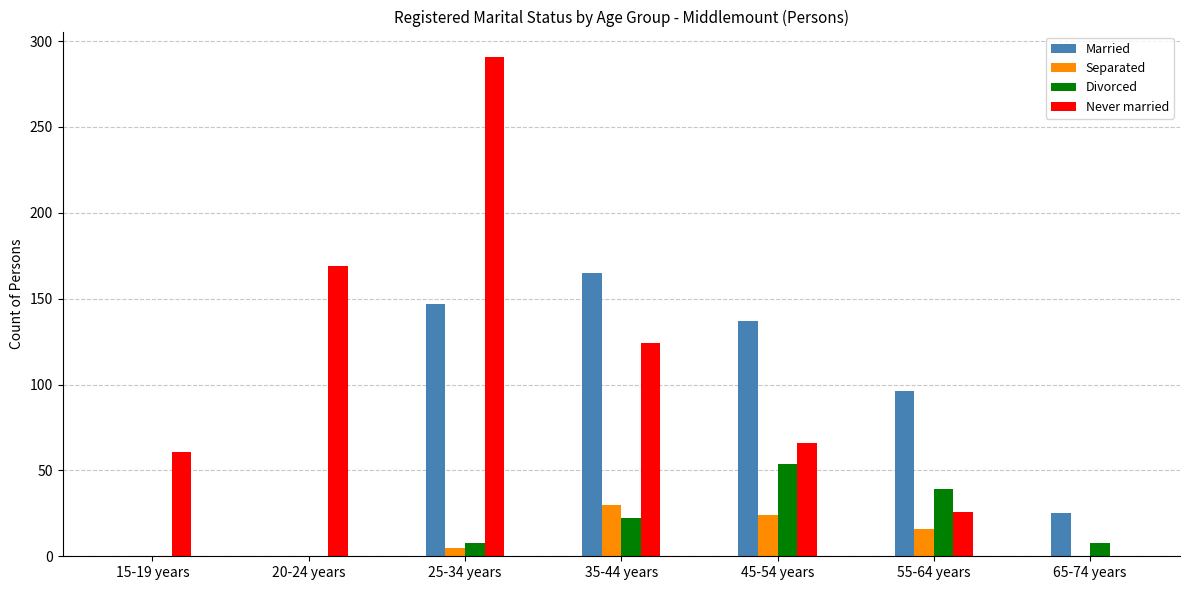

What is the difference between the Divorced values at 20-24 years and 35-44 years?

22